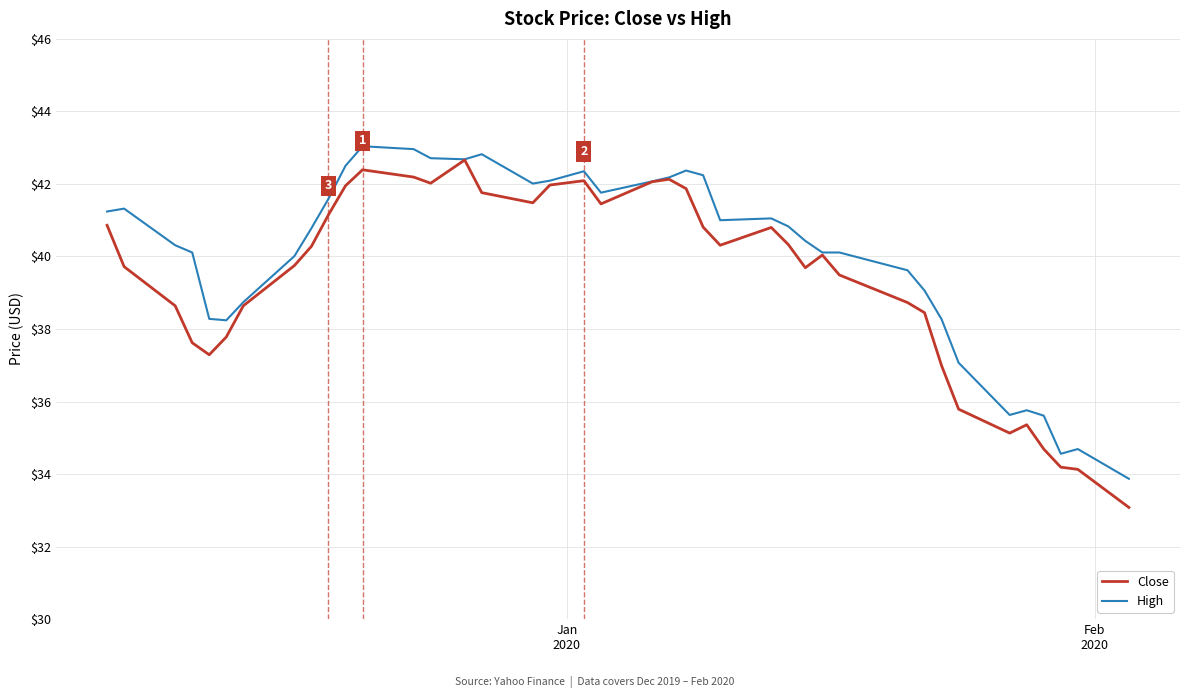

Which series has the widest spread of values?

Close